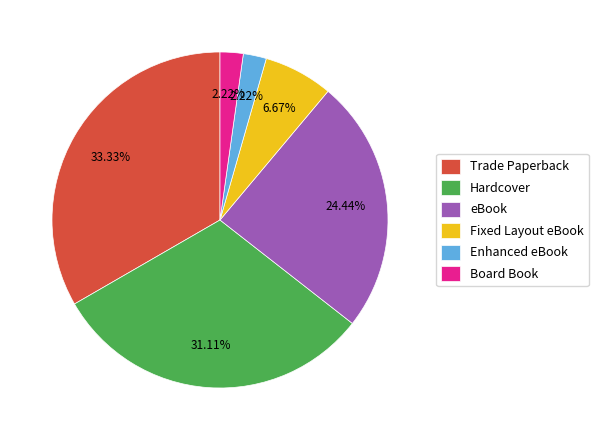

Does any single category account for the majority?

No